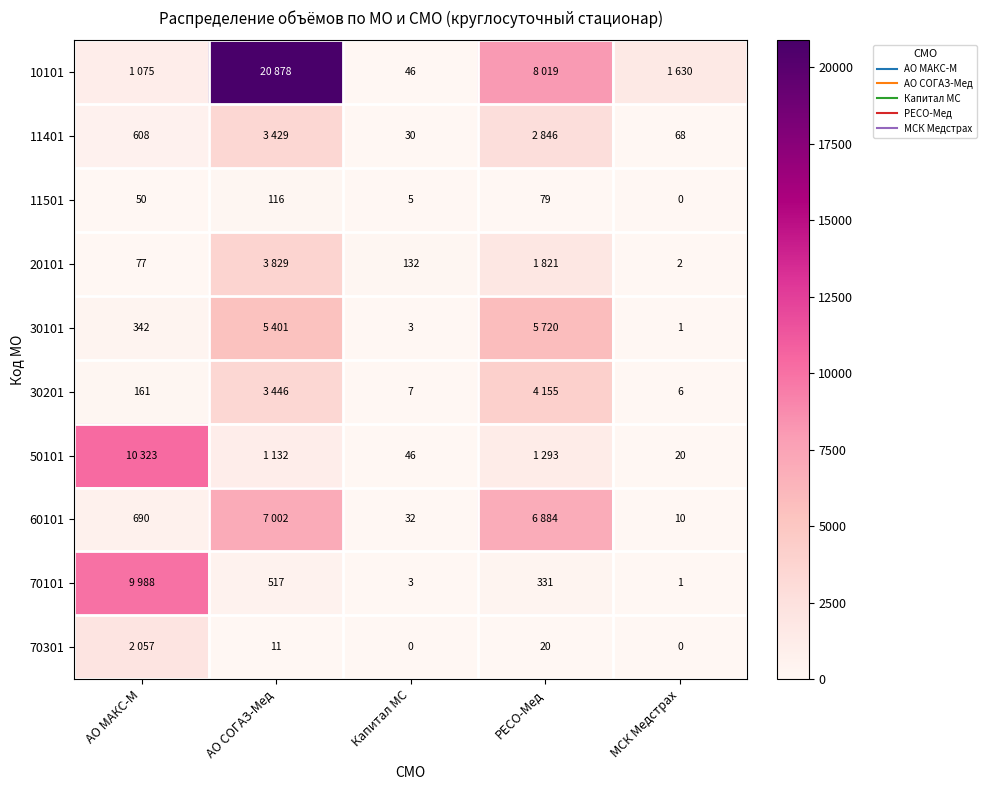

List the labels in order of 11501 value, largest first.

АО СОГАЗ-Мед, РЕСО-Мед, АО МАКС-М, Капитал МС, МСК Медстрах